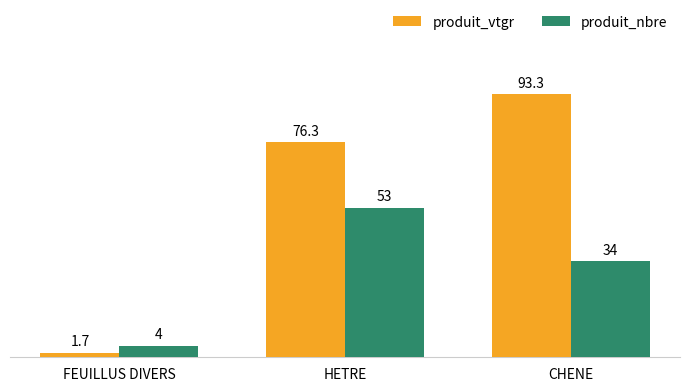

What is the highest value of the produit_vtgr series?

93.3